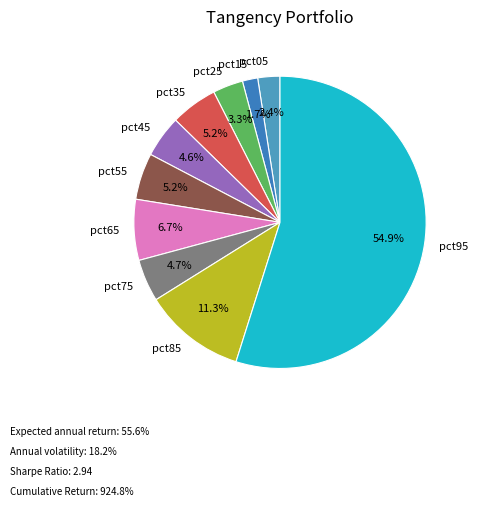

Which category has the smallest portion of the pie?

pct15